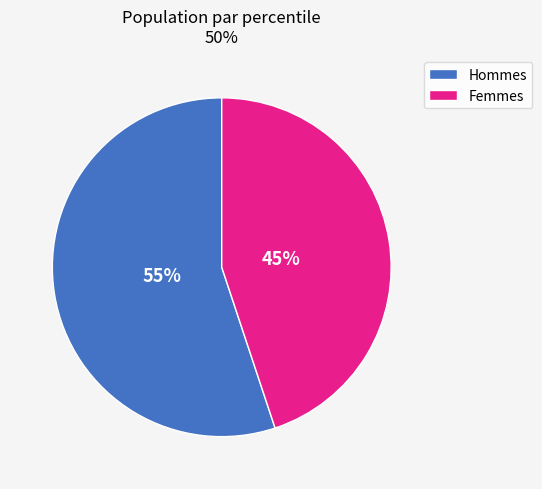

To the nearest percent, what is the combined percentage of Femmes and Hommes?

100%